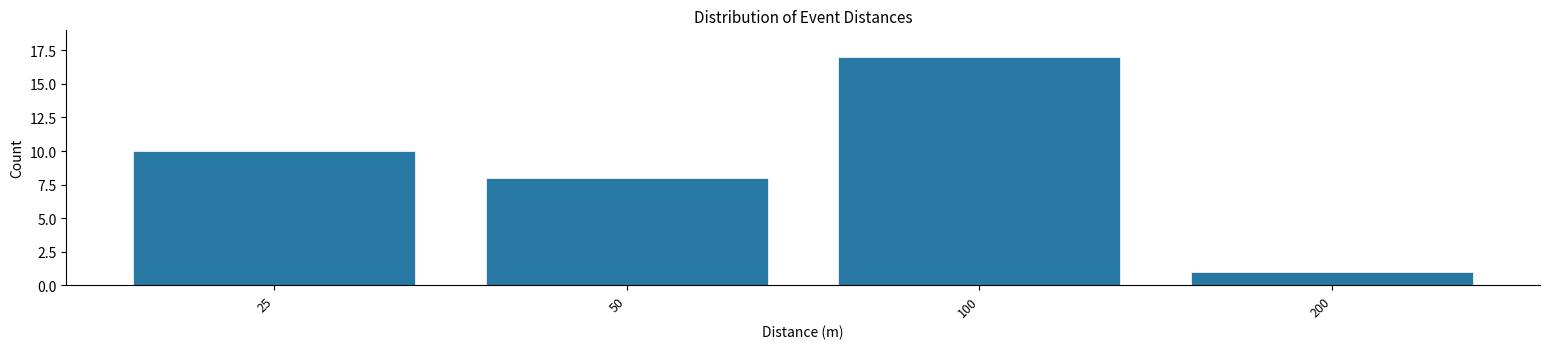

Reading left to right, list all the values displayed in this chart.

10	8	17	1